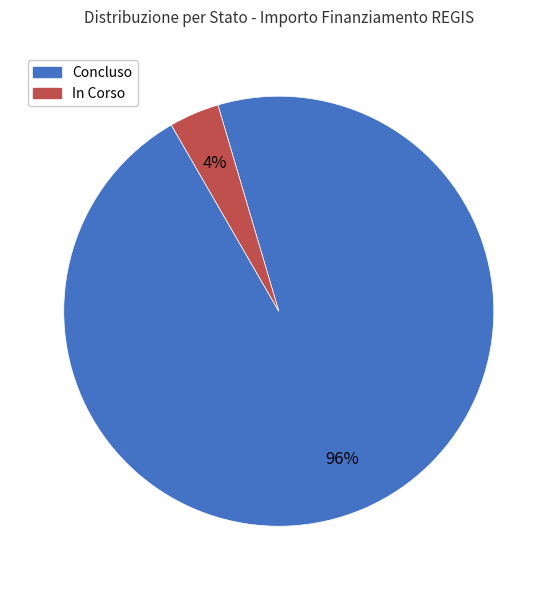

To the nearest percent, what is the difference between the largest and smallest slice percentages?

92%